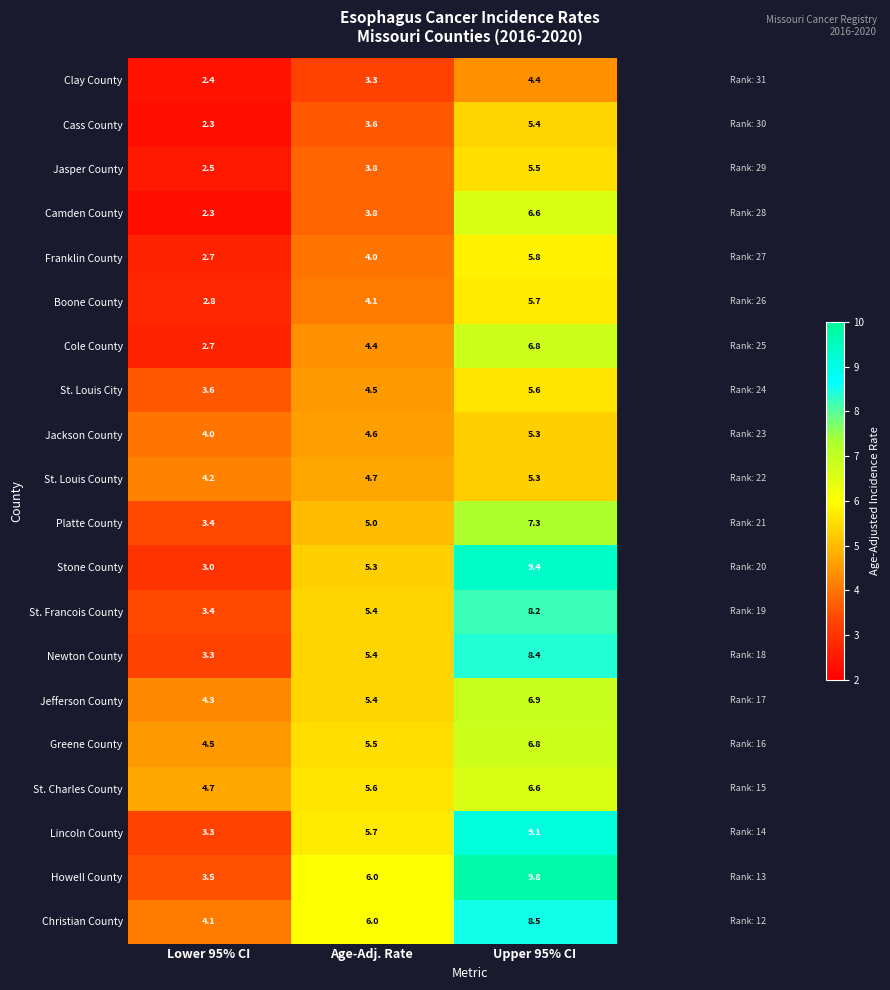

At which label does St. Francois County first exceed 5?

Age-Adj. Rate